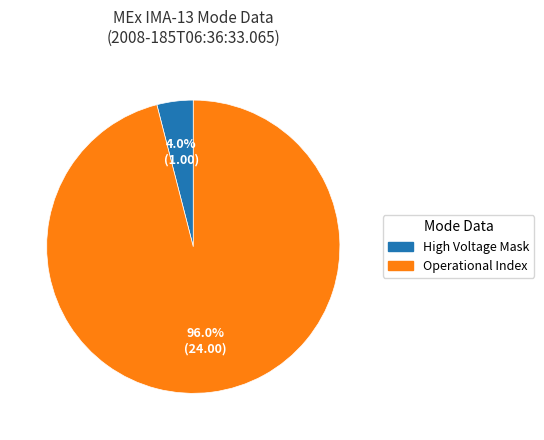

How many segments does this pie chart have?

2